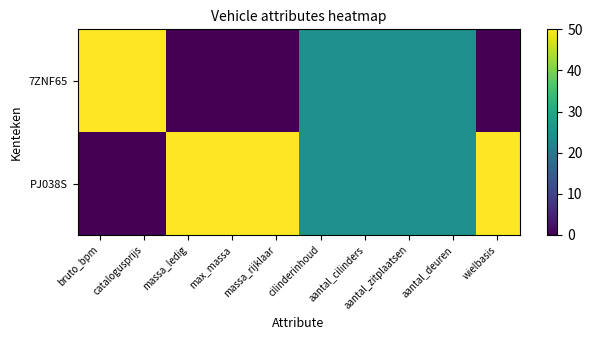

At wielbasis, list the series in order from smallest to largest.

7ZNF65, PJ038S